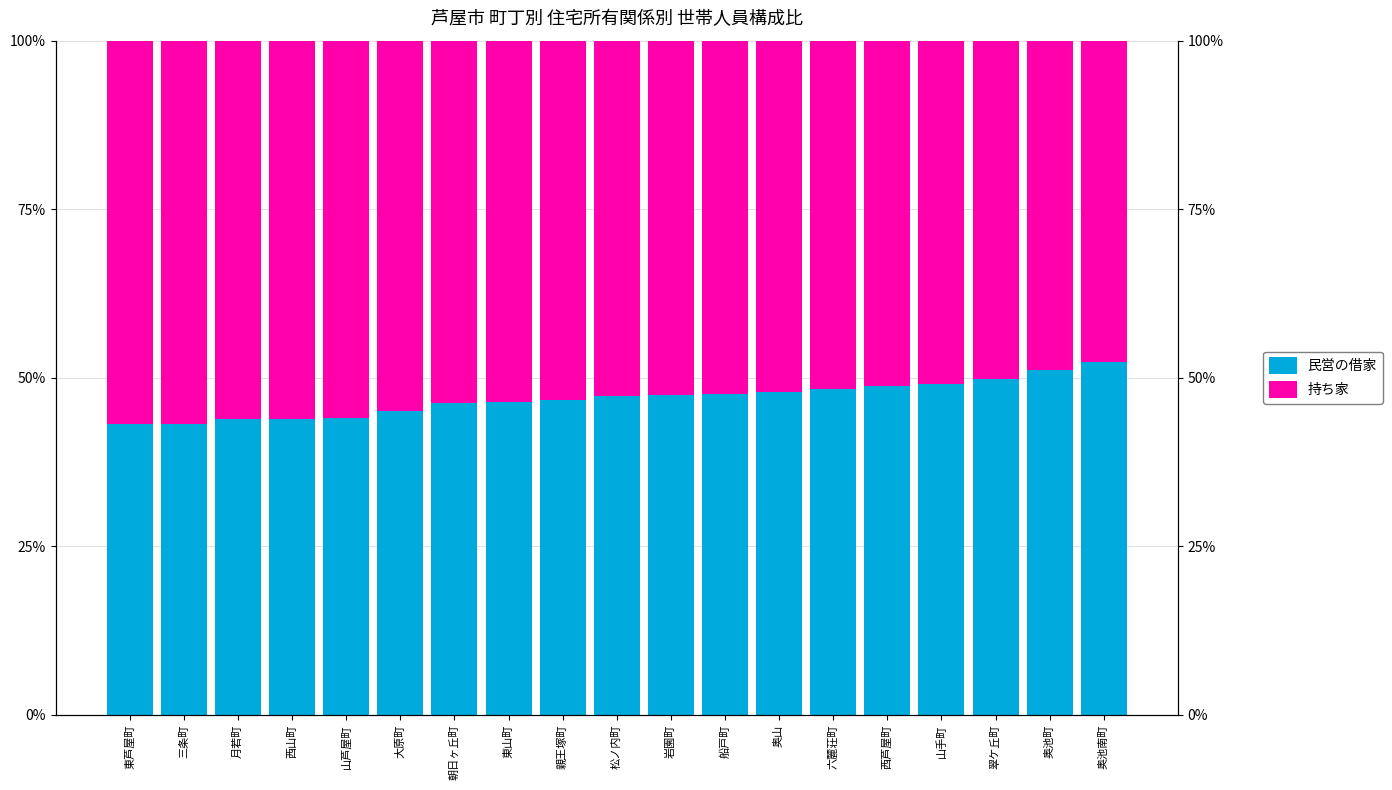

List the series in order of their peak value, lowest first.

民営の借家, 持ち家